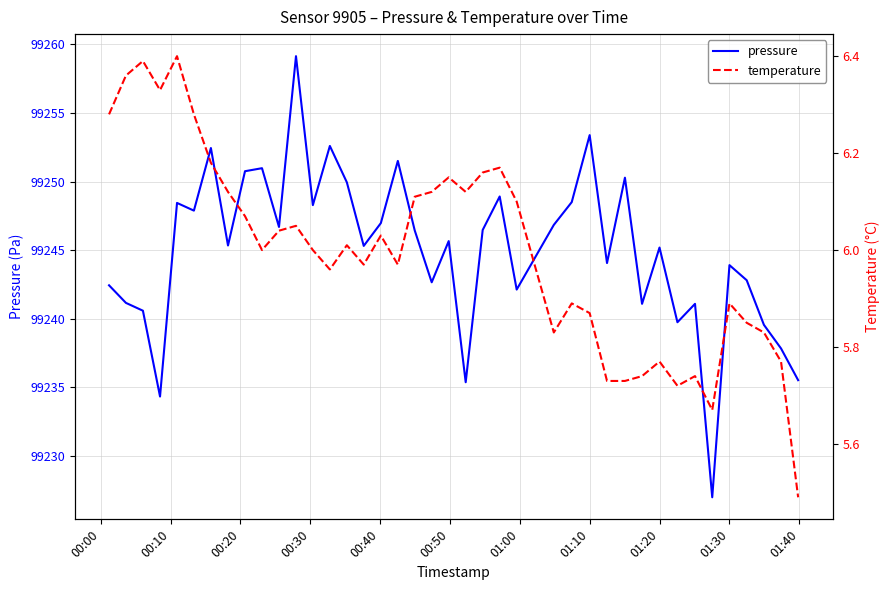

How many data points does each series have?

40